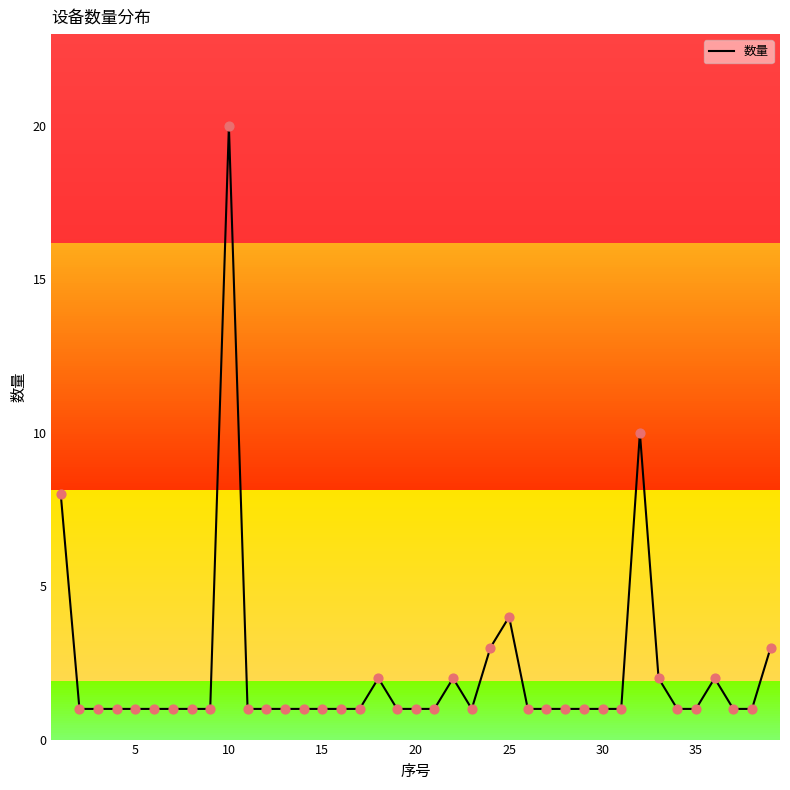

What is the maximum value shown in the chart?

20